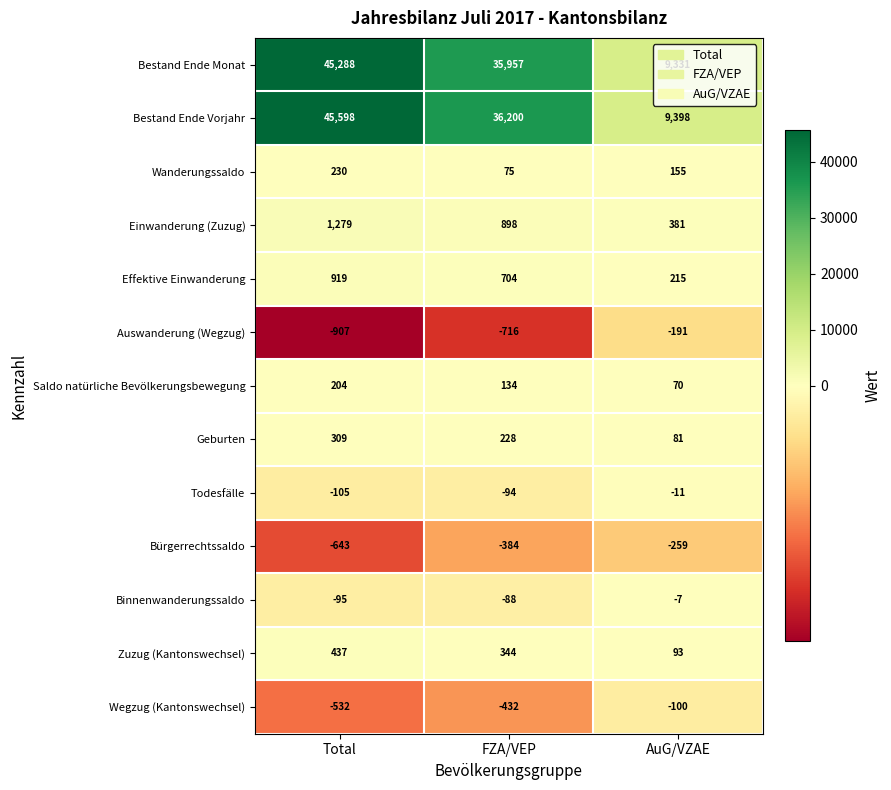

The value of Geburten at Total is 309. True or false?

True